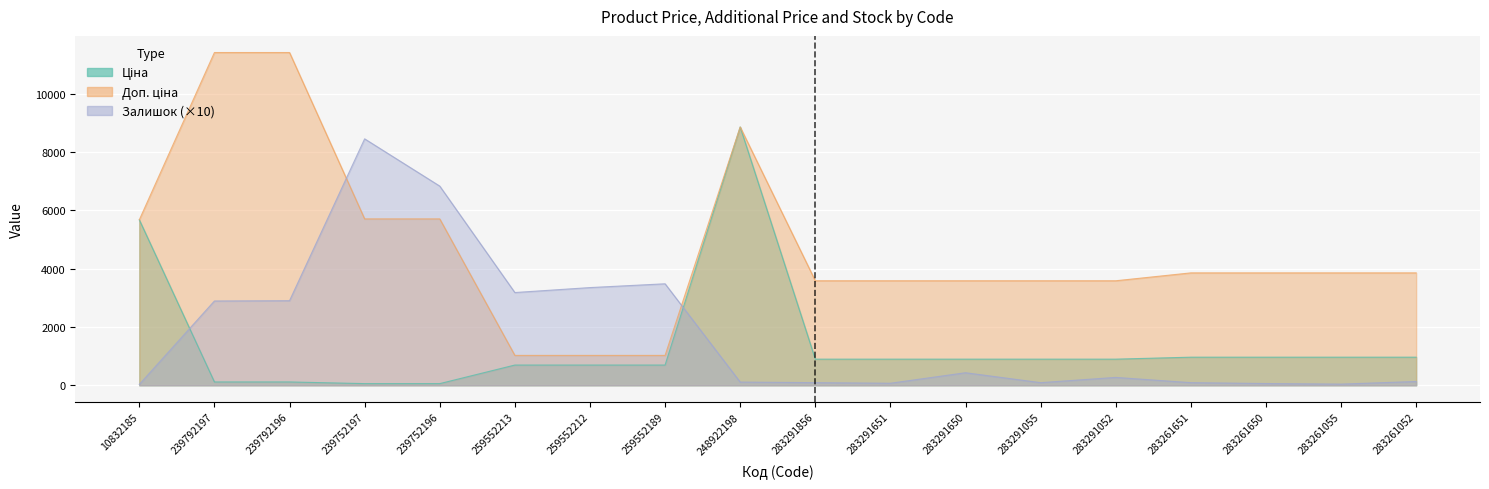

What value does the Ціна series have at 283291651?

895.9